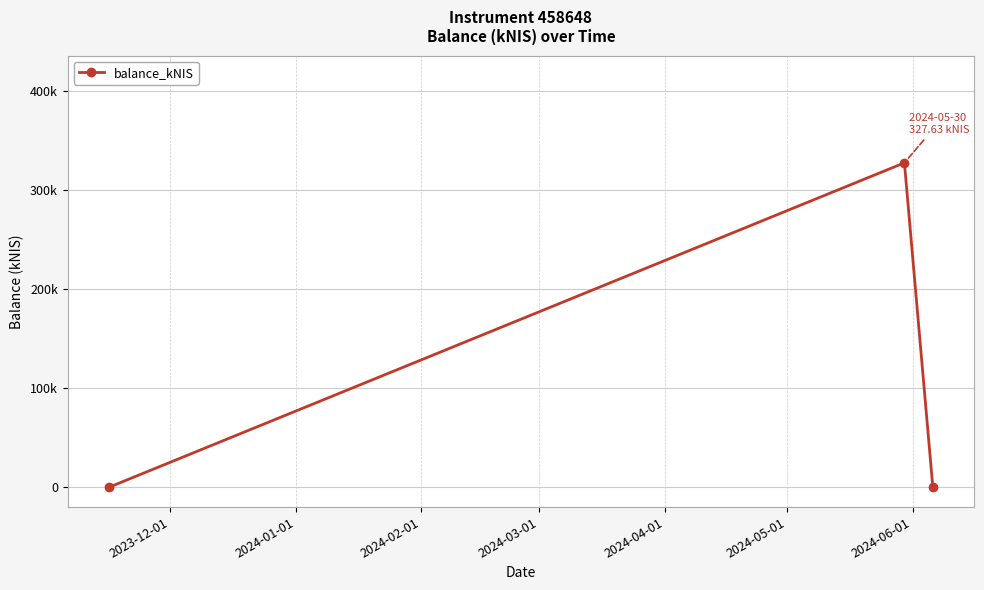

What is the average value?

109.2